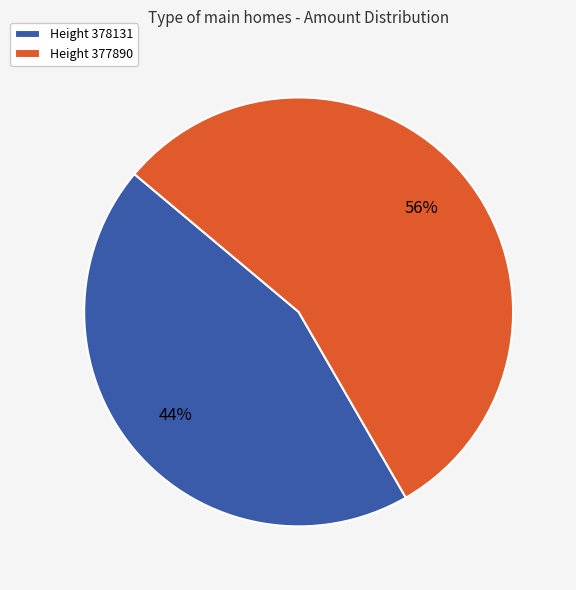

Is the sum of Height 377890 and Height 378131 greater than half?

Yes